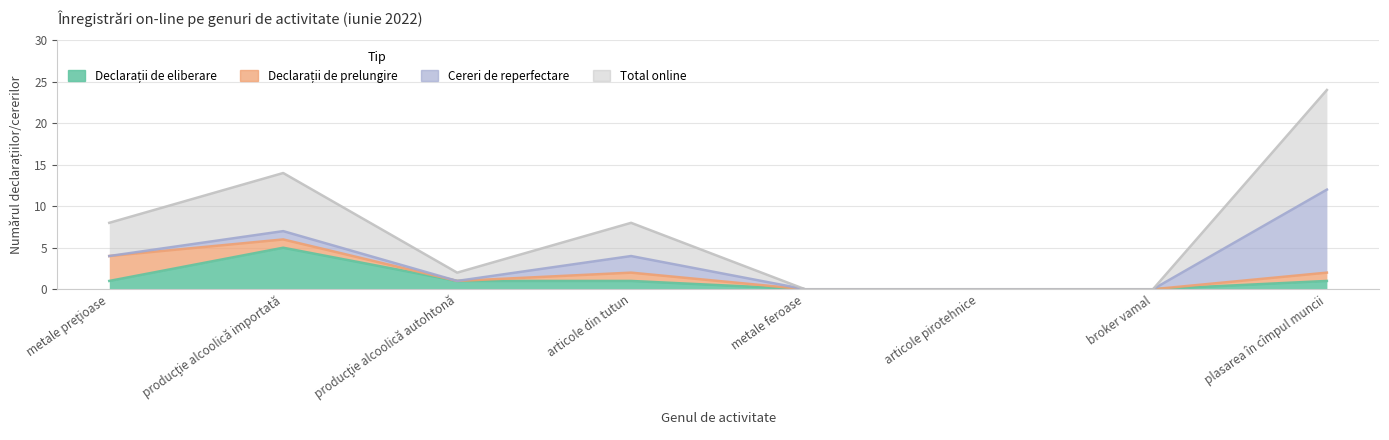

What is the highest value of the Declarații de eliberare series?

5